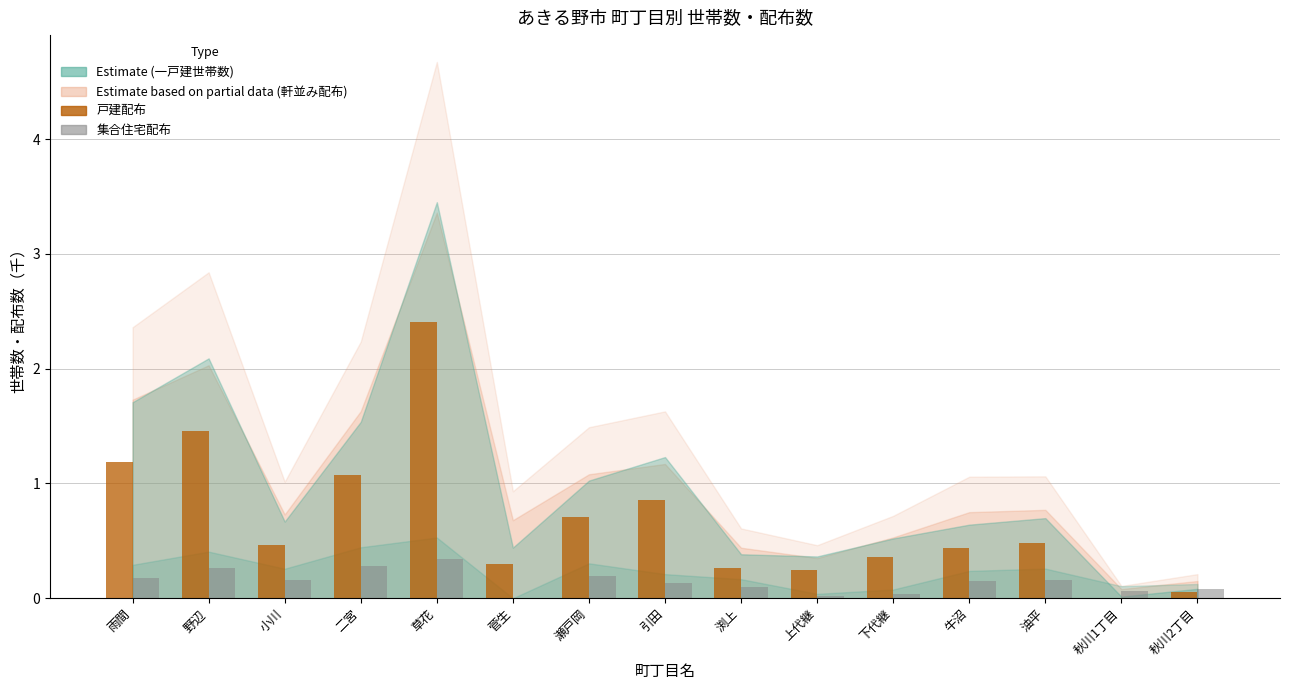

True or false: 集合住宅配布 has a value of 0.2 at 雨間.

True